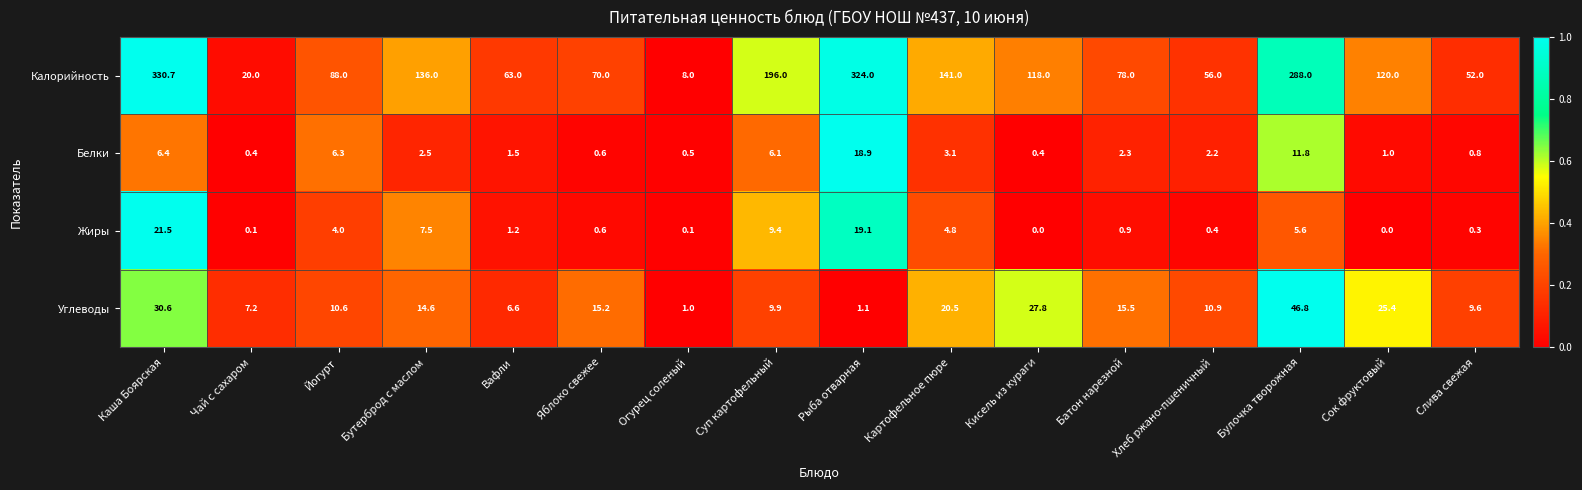

What is the greatest value displayed?

330.7